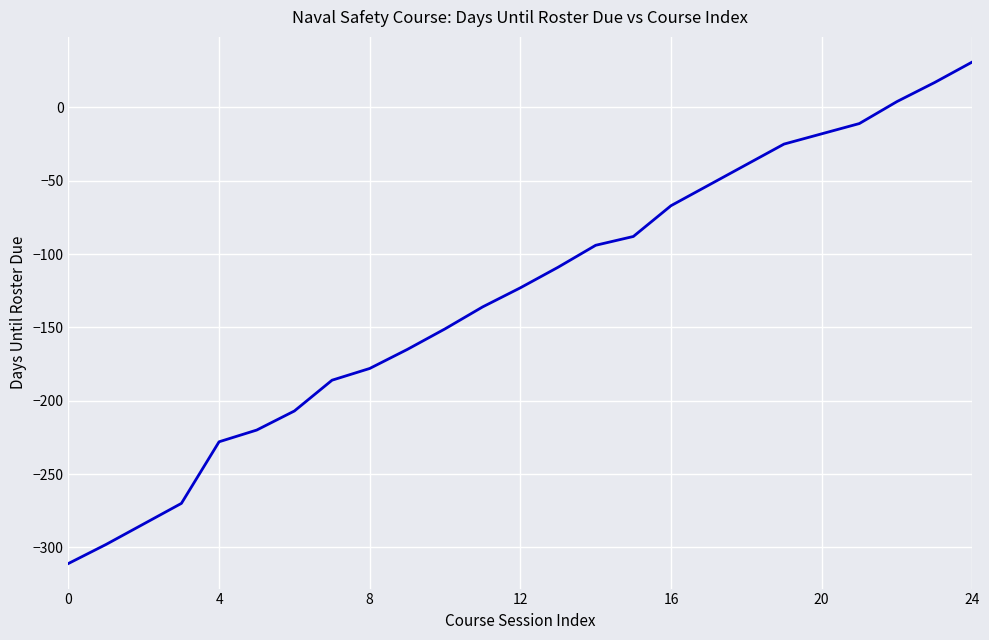

What is the smallest value displayed?

-311